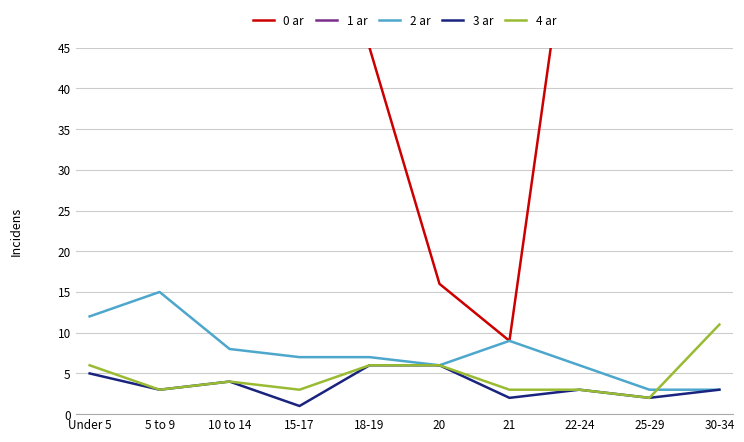

Which category has the lowest value in the 2 ar series?

25-29